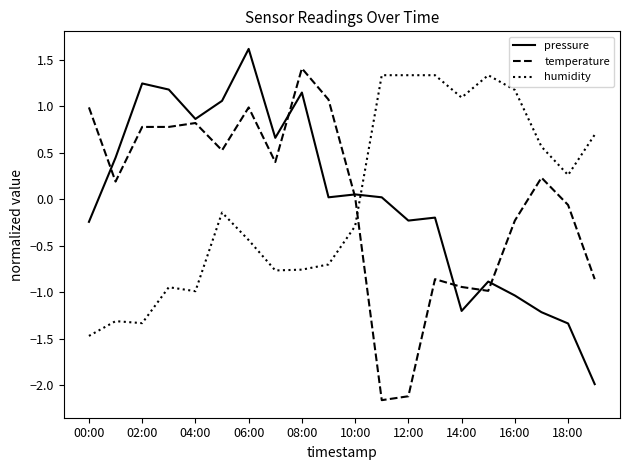

Which series has the widest spread of values?

pressure